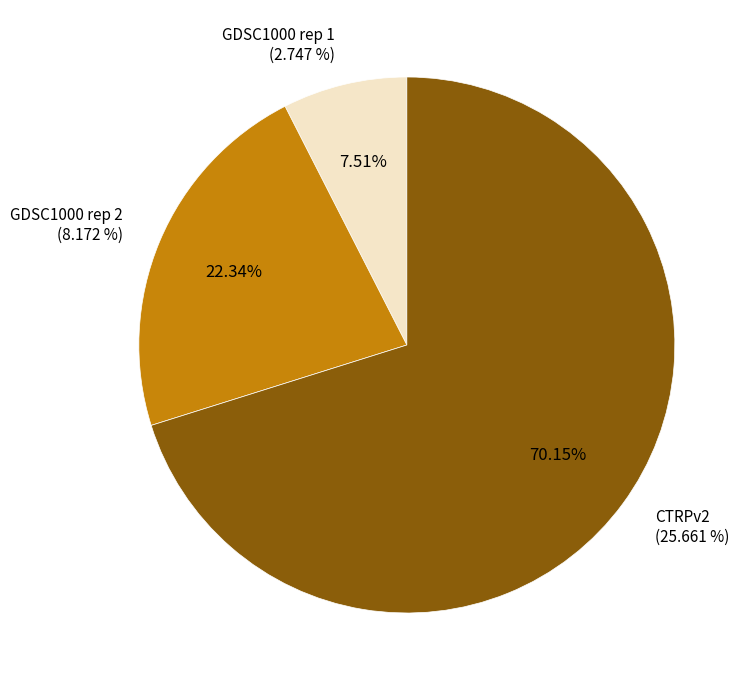

What is the largest slice in the pie chart?

CTRPv2